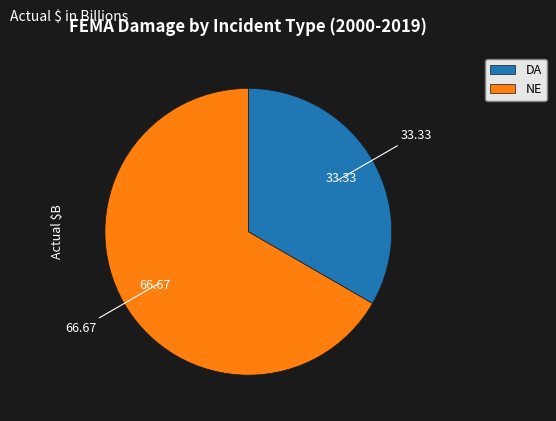

True or false: DA accounts for 44% of the total.

False